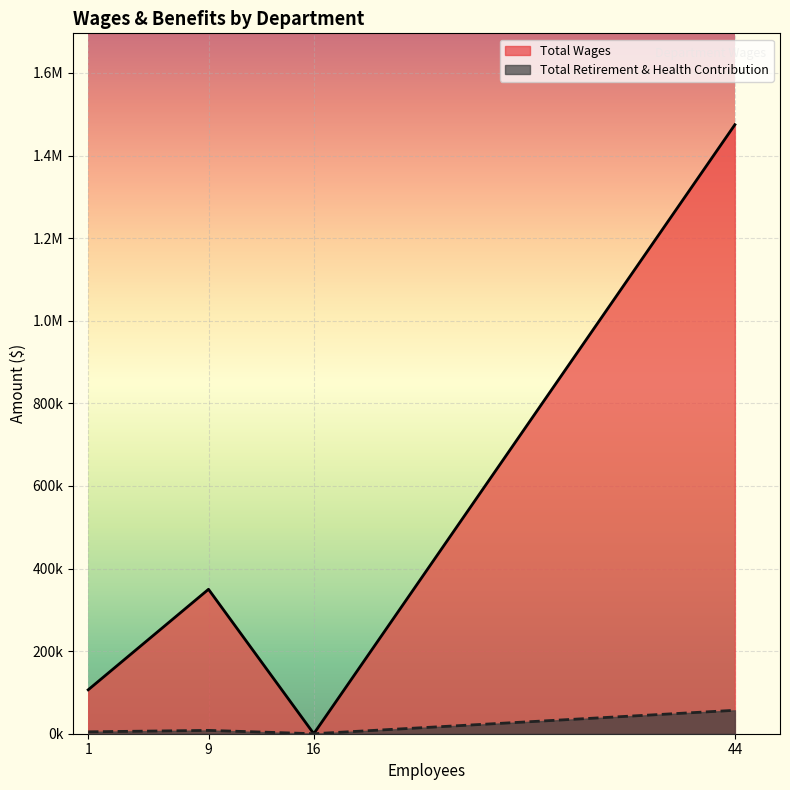

Which series changed the most between Administration (9) and Development (1)?

Total Wages